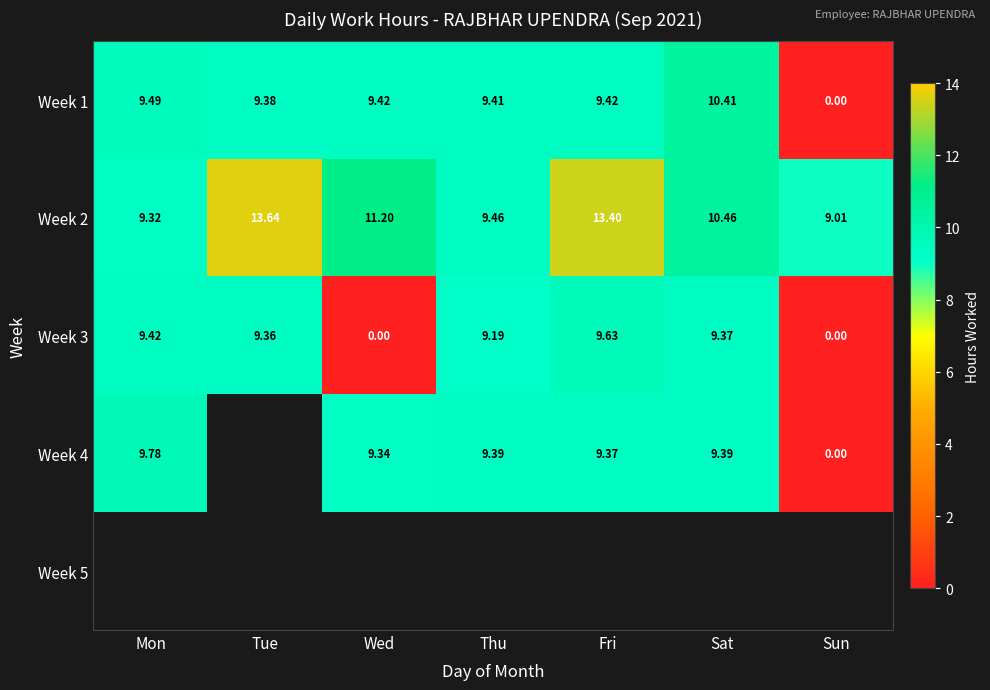

What is the difference between the highest and lowest values at Sun?

9.0